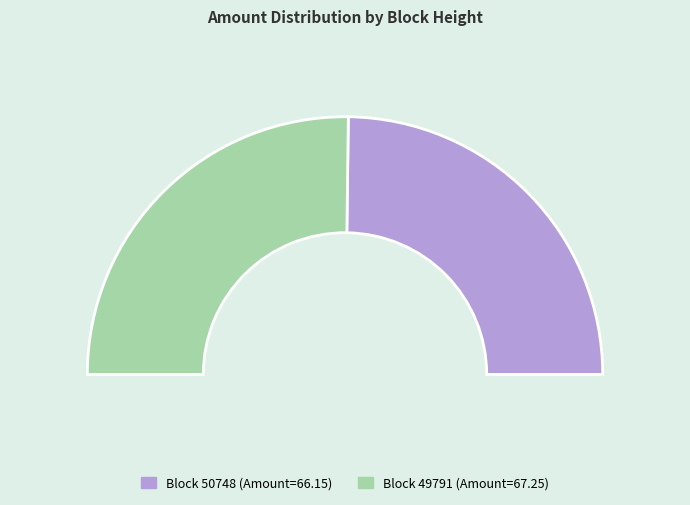

To the nearest percent, what is the combined percentage of 50748 and 49791?

100%